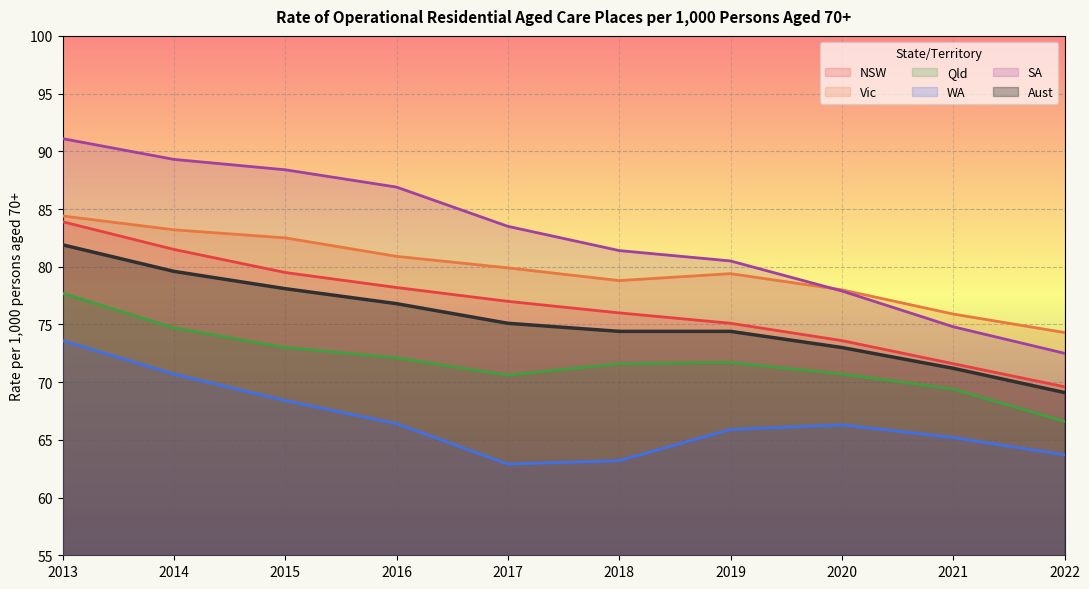

At 2019, list the series in order from largest to smallest.

SA, Vic, NSW, Aust, Qld, WA